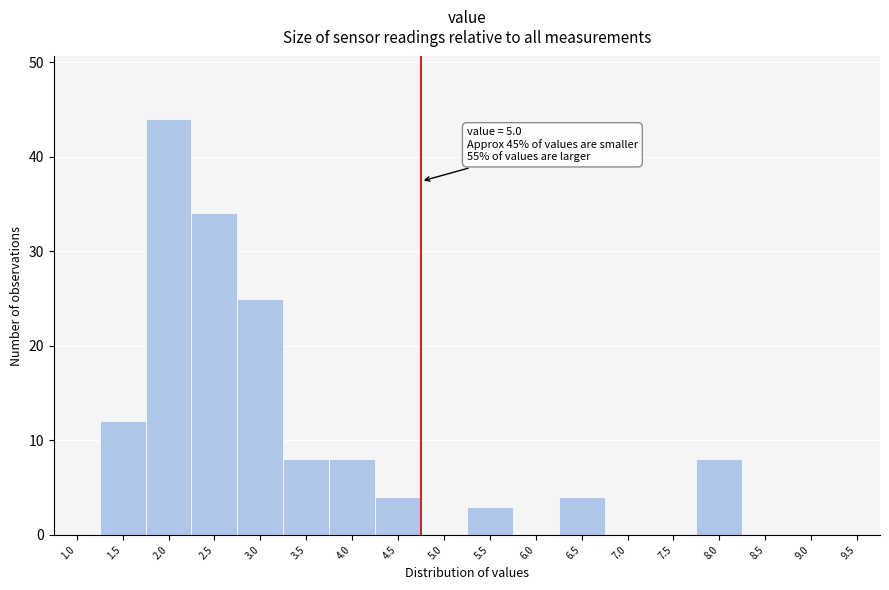

Reading right to left, transcribe all the data shown in this chart.

9.5=0	9.0=0	8.5=0	8.0=8	7.5=0	7.0=0	6.5=4	6.0=0	5.5=3	5.0=0	4.5=4	4.0=8	3.5=8	3.0=25	2.5=34	2.0=44	1.5=12	1.0=0